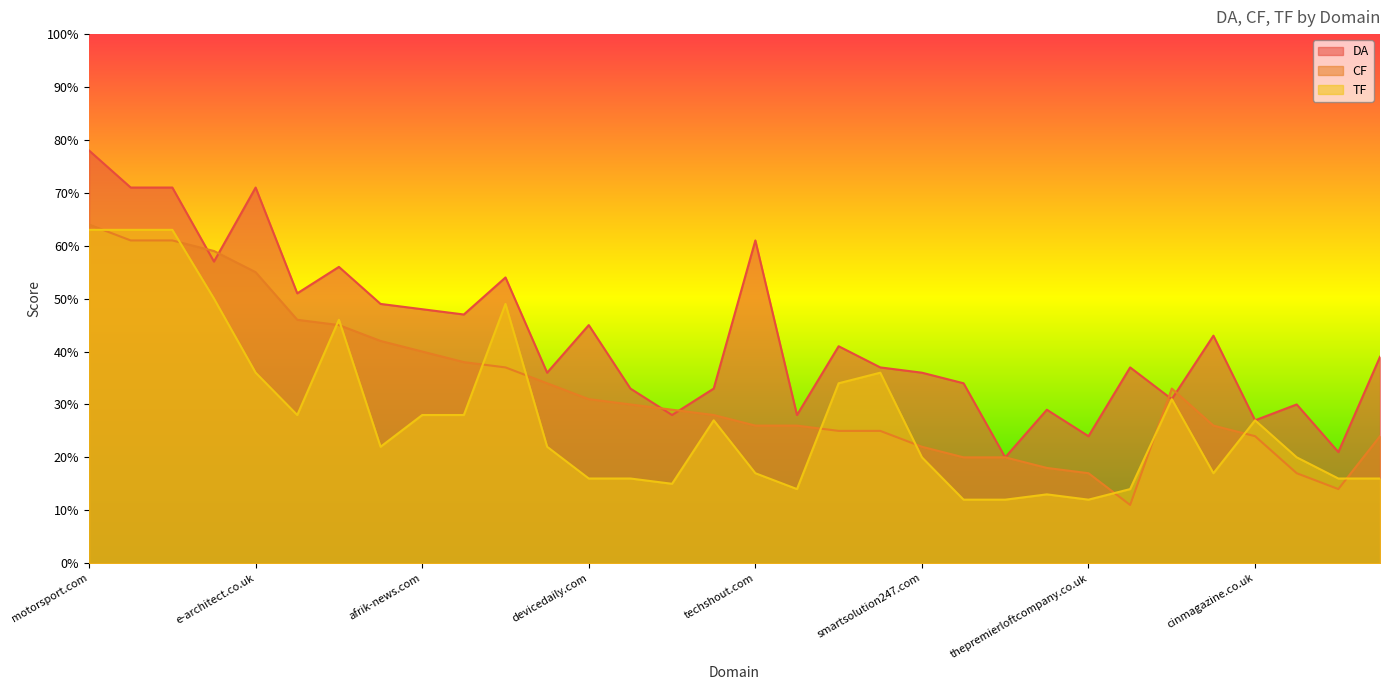

What is the approximate value of DA at pczone.co.uk, to the nearest 5?

35